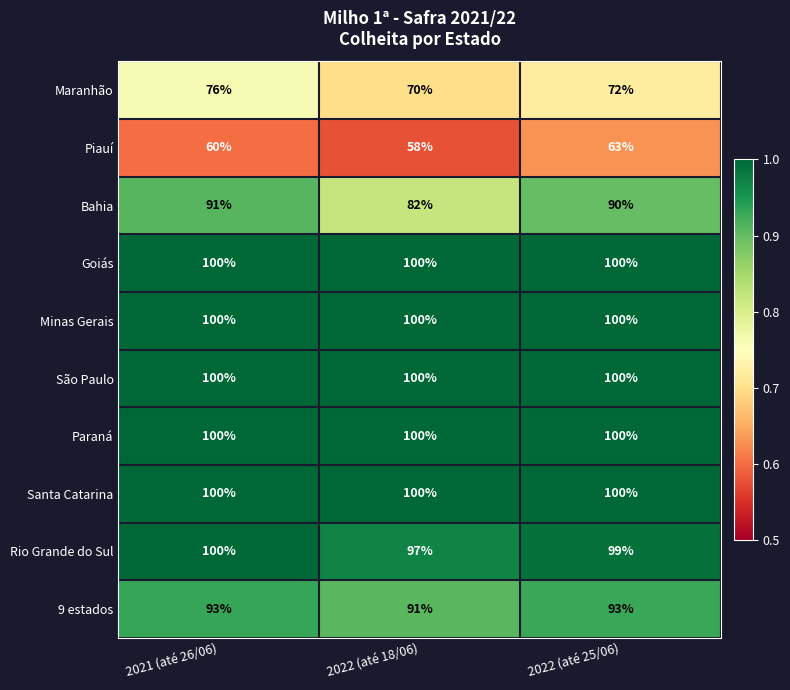

Reading left to right, what are all the values shown in this chart?

Maranhão: 2021 (até 26/06)=76	2022 (até 18/06)=70	2022 (até 25/06)=72
Piauí: 2021 (até 26/06)=60	2022 (até 18/06)=58	2022 (até 25/06)=63
Bahia: 2021 (até 26/06)=91	2022 (até 18/06)=82	2022 (até 25/06)=90
Goiás: 2021 (até 26/06)=100	2022 (até 18/06)=100	2022 (até 25/06)=100
Minas Gerais: 2021 (até 26/06)=100	2022 (até 18/06)=100	2022 (até 25/06)=100
São Paulo: 2021 (até 26/06)=100	2022 (até 18/06)=100	2022 (até 25/06)=100
Paraná: 2021 (até 26/06)=100	2022 (até 18/06)=100	2022 (até 25/06)=100
Santa Catarina: 2021 (até 26/06)=100	2022 (até 18/06)=100	2022 (até 25/06)=100
Rio Grande do Sul: 2021 (até 26/06)=100	2022 (até 18/06)=97	2022 (até 25/06)=99
9 estados: 2021 (até 26/06)=93	2022 (até 18/06)=91	2022 (até 25/06)=93